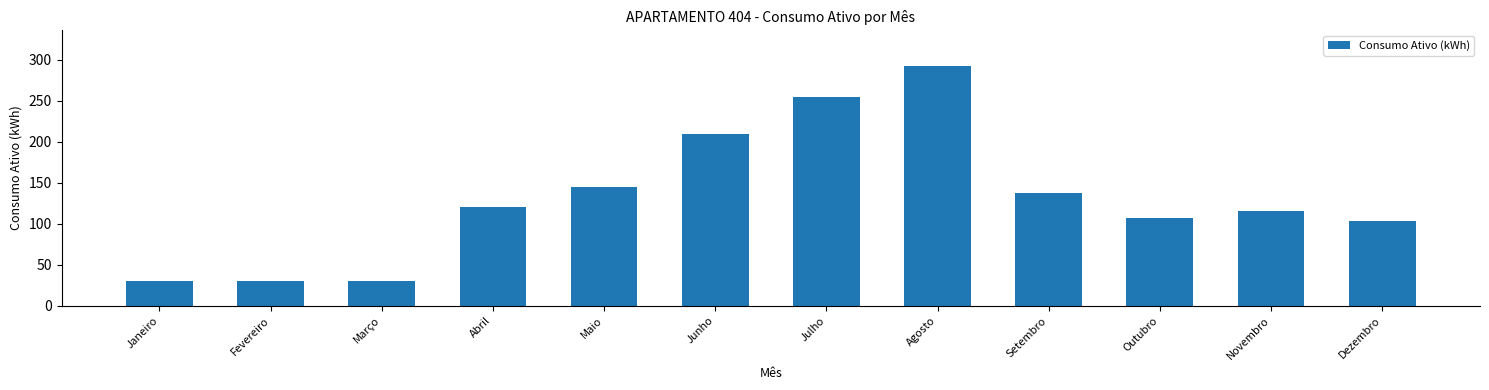

What is the label of the 12th bar from the right?

Janeiro